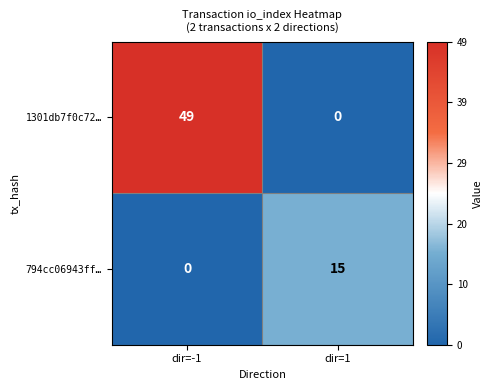

Rank the series by their maximum value, from highest to lowest.

1301db7f0c72…, 794cc06943ff…